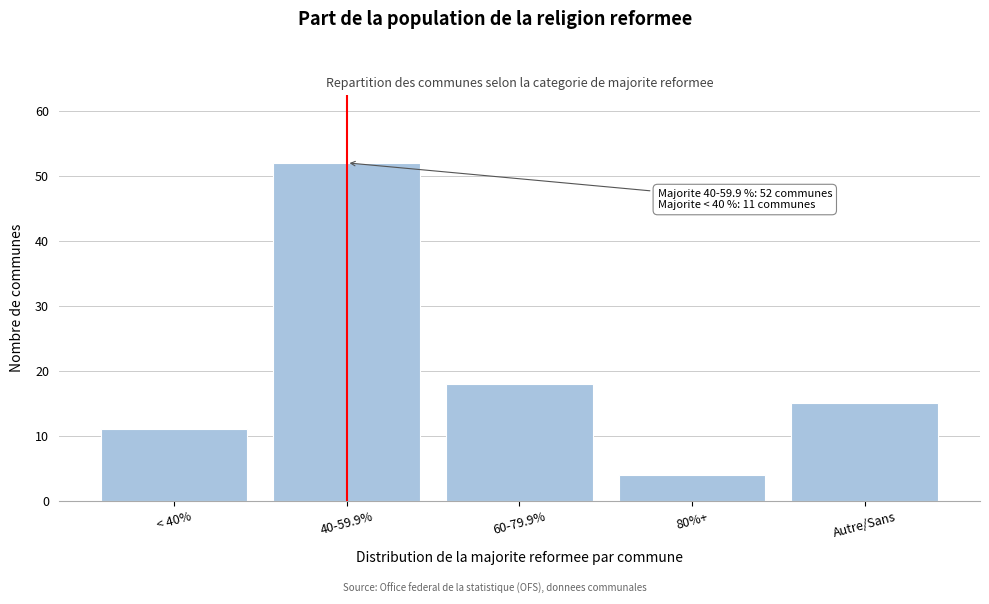

Reading left to right, extract all data points from this chart.

11	52	18	4	15